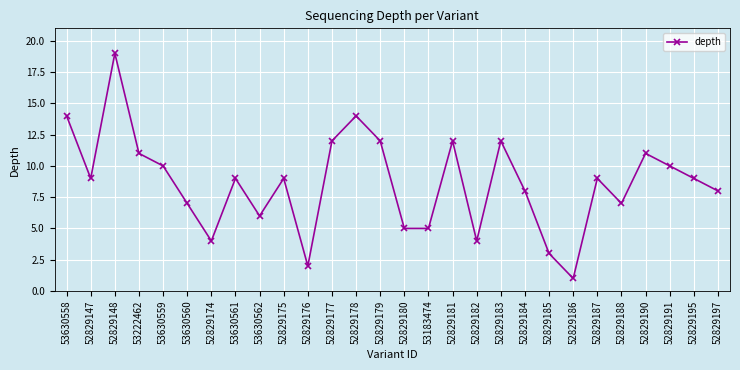

What position from the right is 52829188?

5